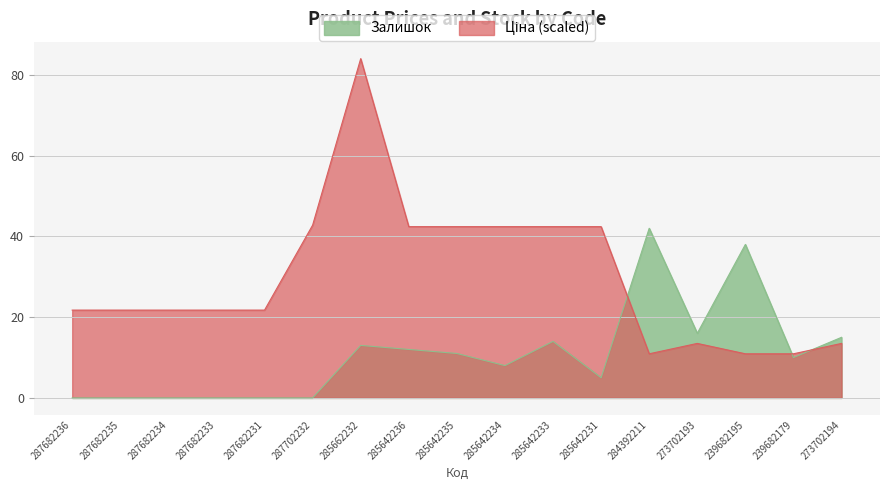

List the series in order of their peak value, highest first.

Ціна, Залишок